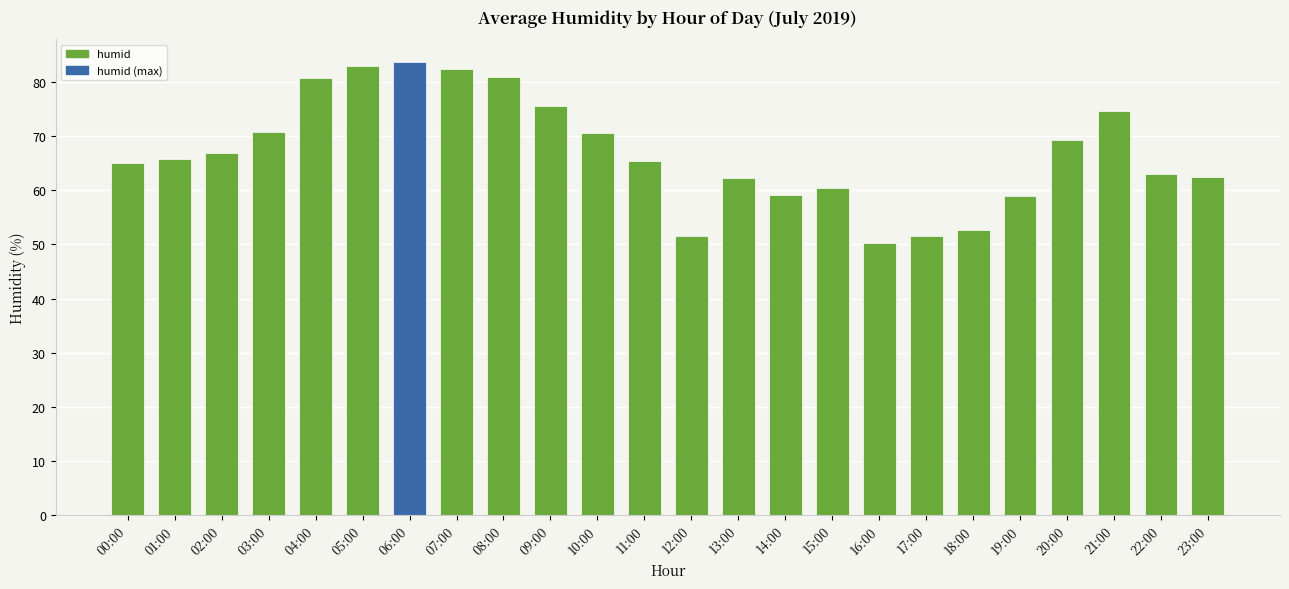

The chart shows a value of 83.7 at 06:00. True or false?

True